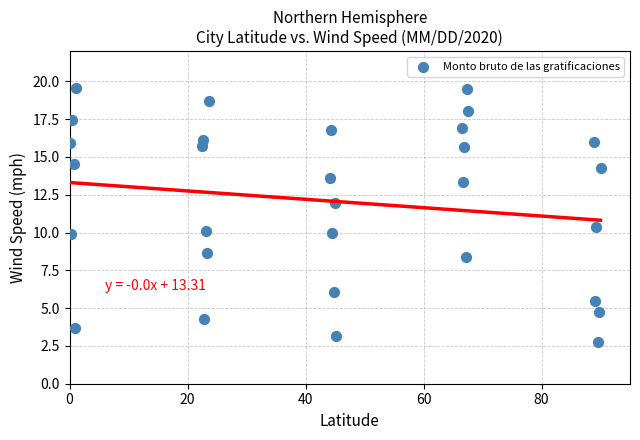

What is the range of Y values (max minus min)?

16.8